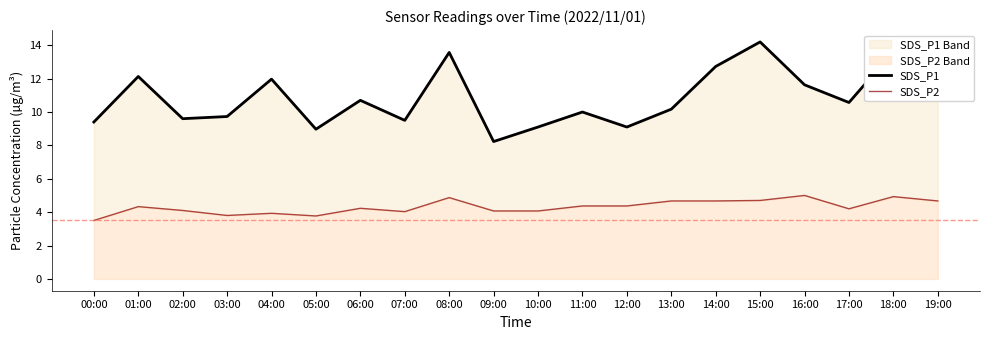

What is the sum of the SDS_P2 values at 12:00 and 06:00?

8.6